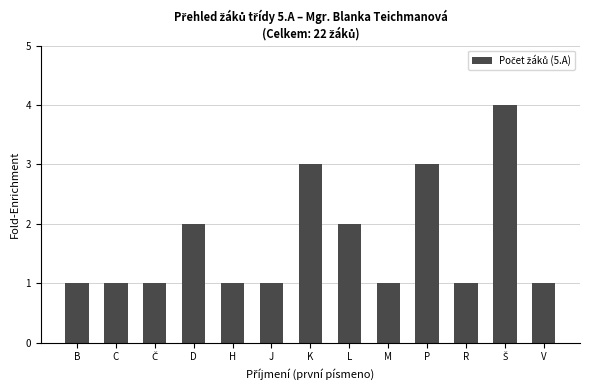

What is the greatest value displayed?

4